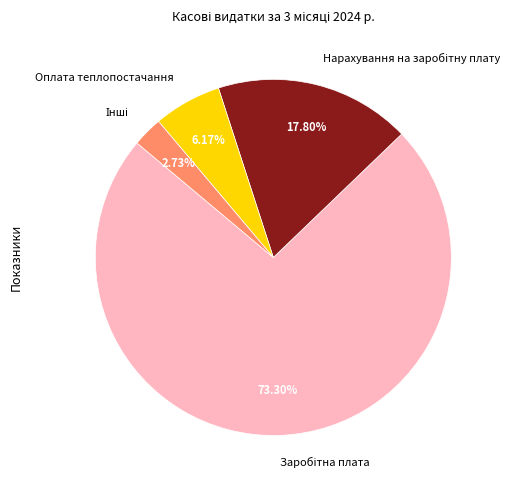

Is there any slice that represents more than half of the pie?

Yes